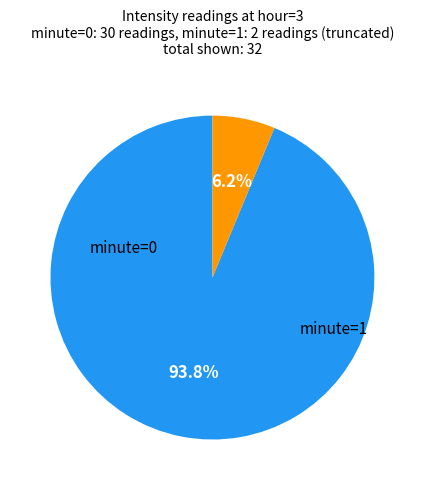

What is the majority slice?

minute=0